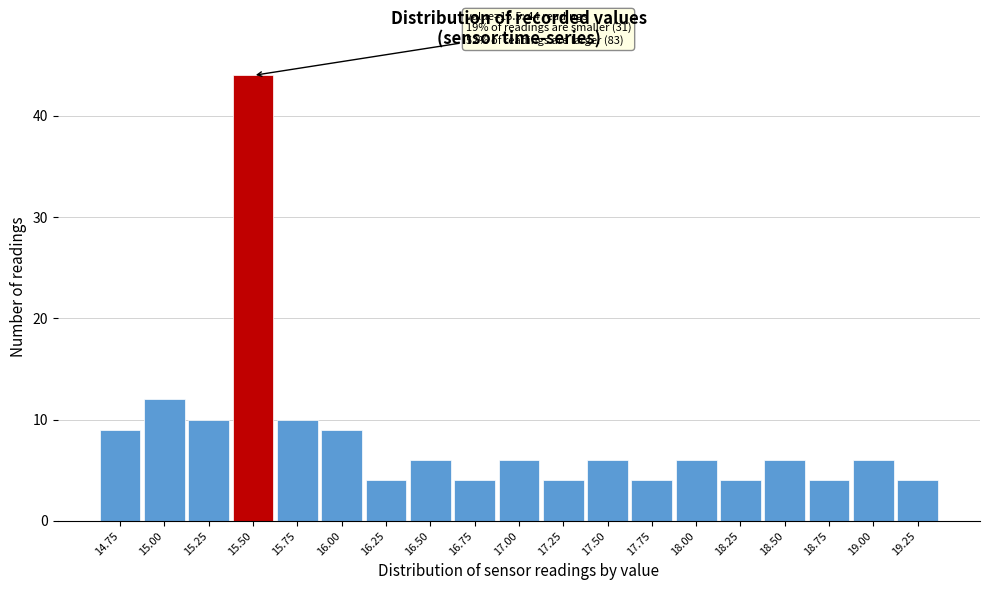

Reading left to right, list all the values displayed in this chart.

14.75=9	15.00=12	15.25=10	15.50=44	15.75=10	16.00=9	16.25=4	16.50=6	16.75=4	17.00=6	17.25=4	17.50=6	17.75=4	18.00=6	18.25=4	18.50=6	18.75=4	19.00=6	19.25=4